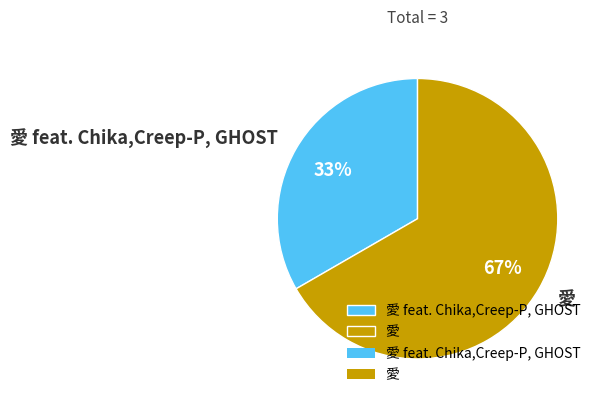

True or false: 愛 feat. Chika,Creep-P, GHOST accounts for 41% of the total.

False